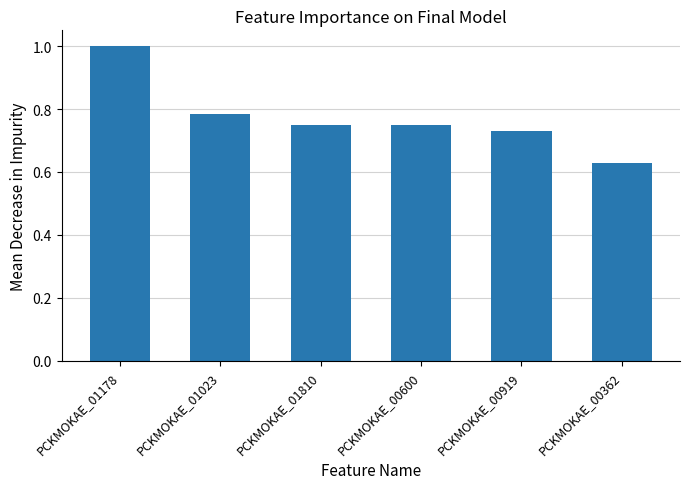

Where is the data nearest to the value 0?

PCKMOKAE_00362